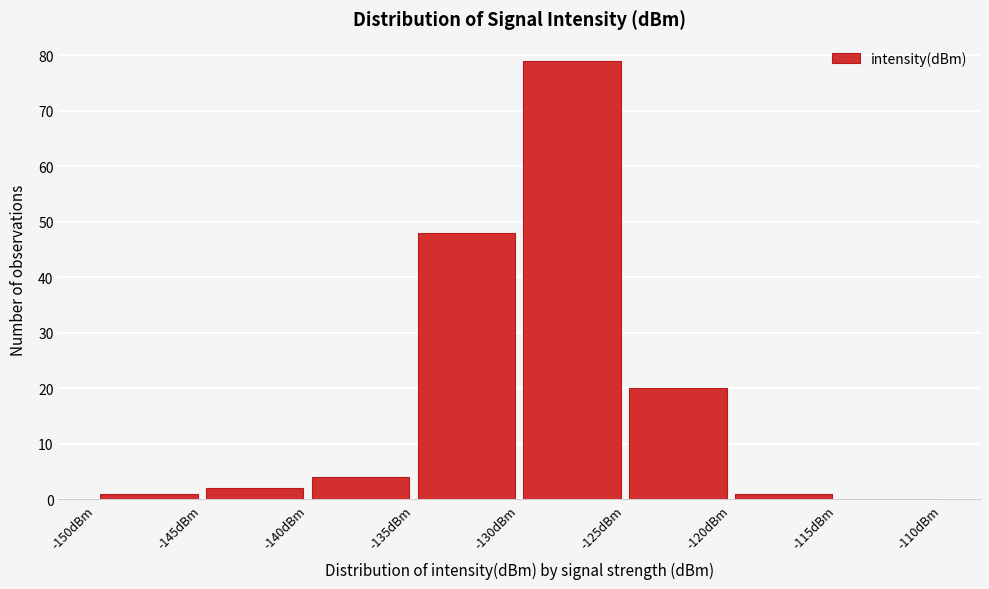

How tall is the bar that spans -130 to -125 on the x-axis? The values are not printed on the chart, so give them approximately, as read against the axis.

79